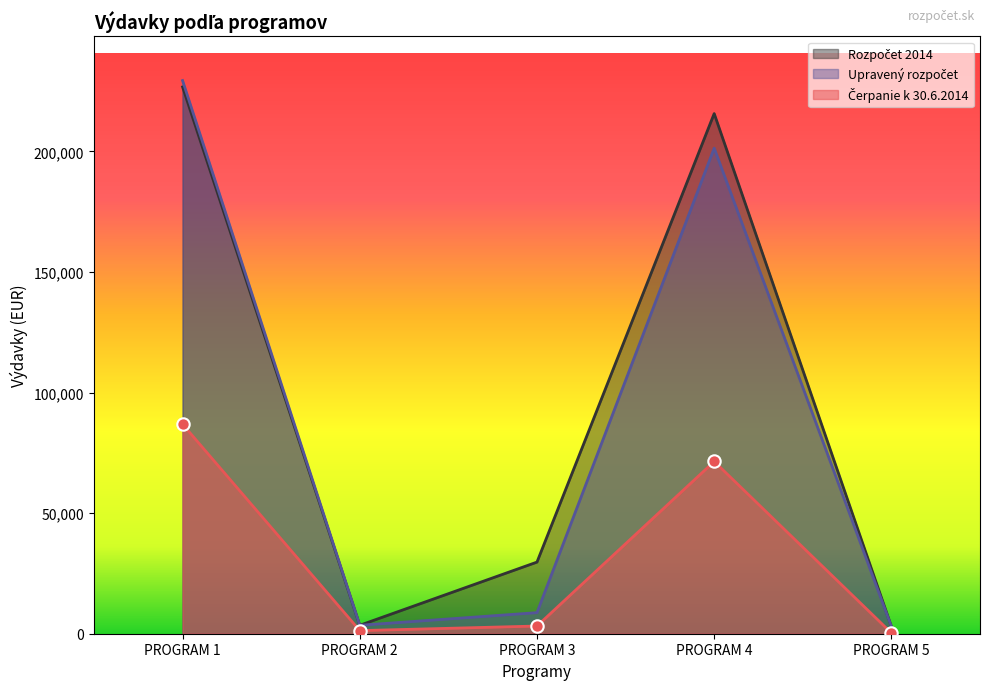

Which series has the largest Y range (max minus min)?

Upravený rozpočet